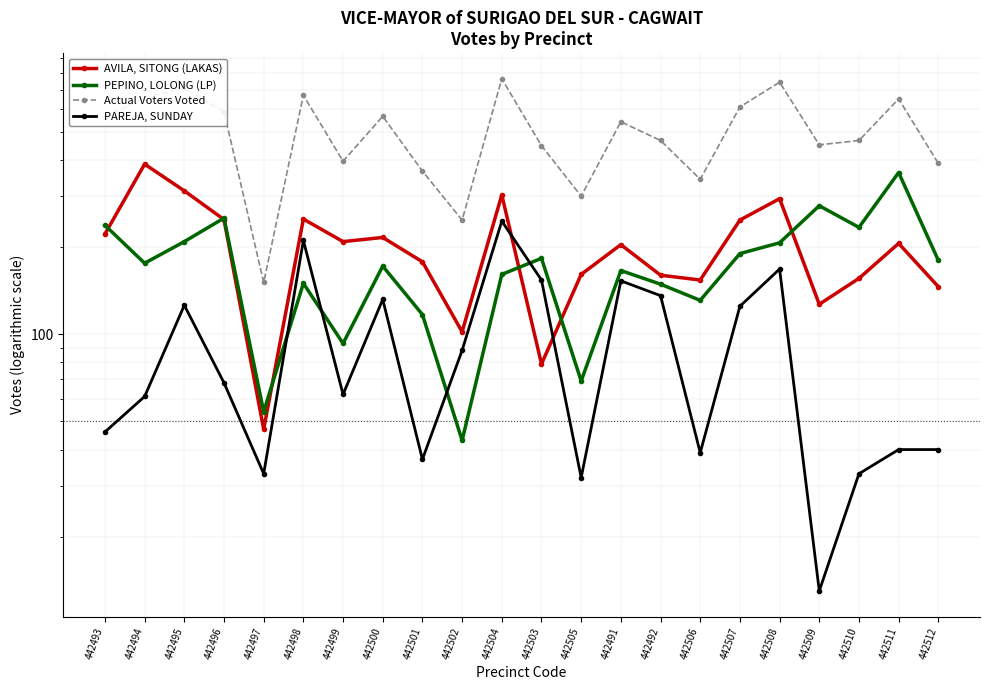

True or false: Actual Voters Voted and PAREJA, SUNDAY cross at least once.

False